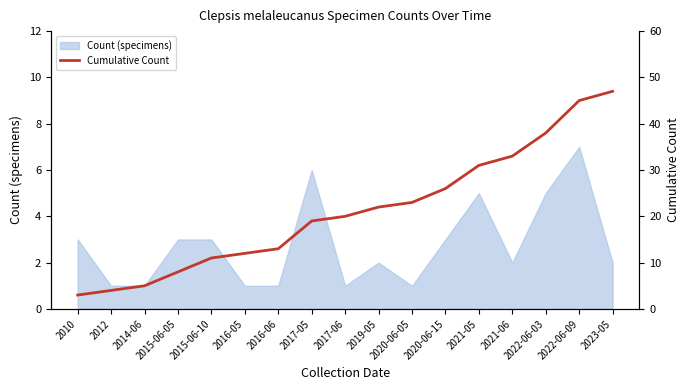

Is it true that Count (specimens) equals 5 at 2022-06-03?

True